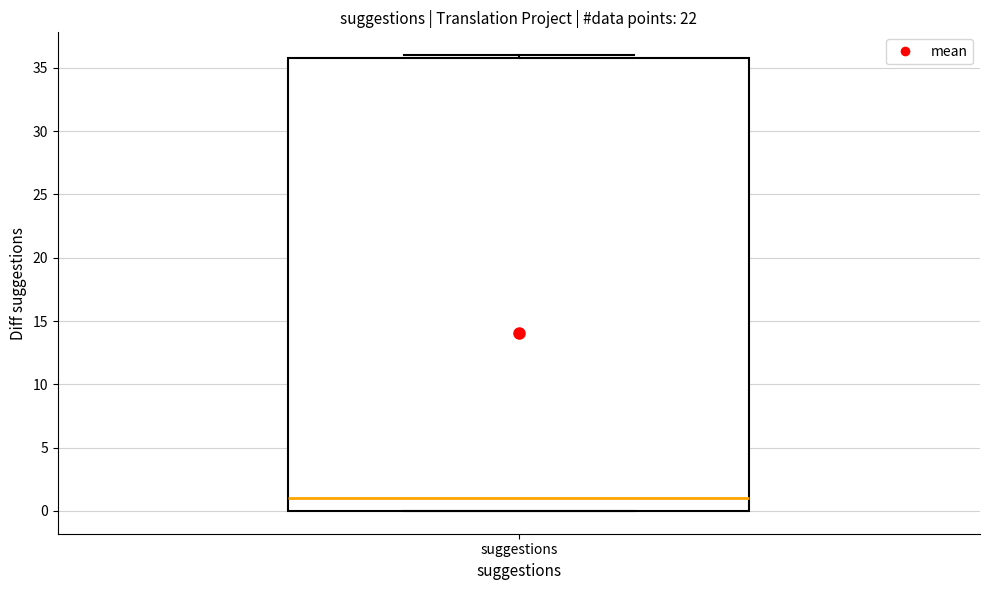

Read this box plot against the y-axis: the position of the median line, the range covered by the box, and the ends of both whiskers. The values are not printed on the chart, so give them approximately, as read against the axis.

median 1, box 0 to 36, whiskers 0 to 36 (just above the box's upper edge)